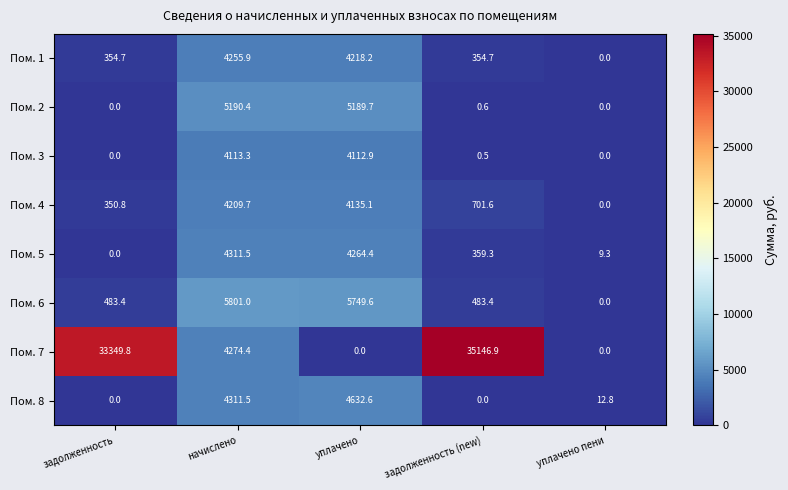

Rank the categories by Пом. 4 value from highest to lowest.

начислено, уплачено, задолженность (new), задолженность, уплачено пени